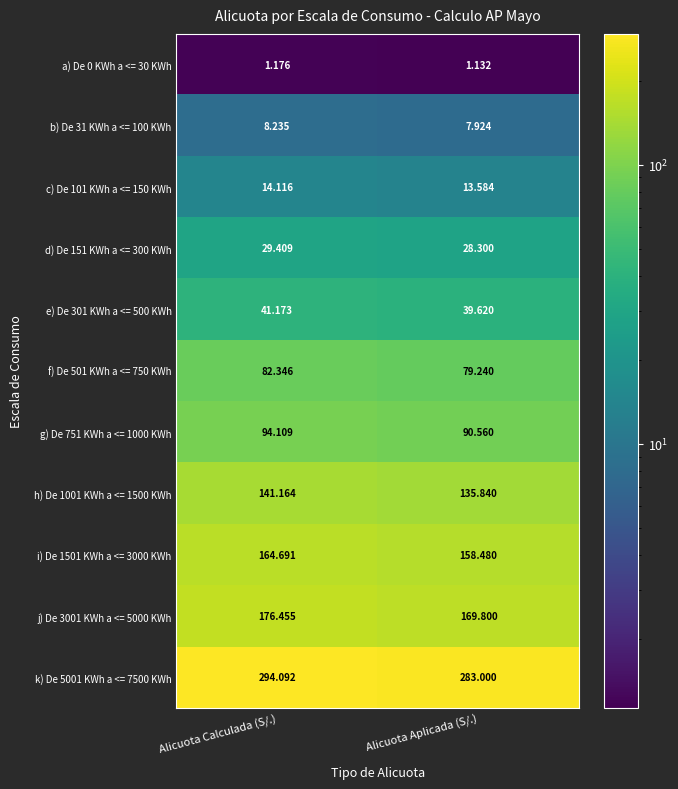

Which series has the largest total across all categories?

k) De 5001 KWh a <= 7500 KWh